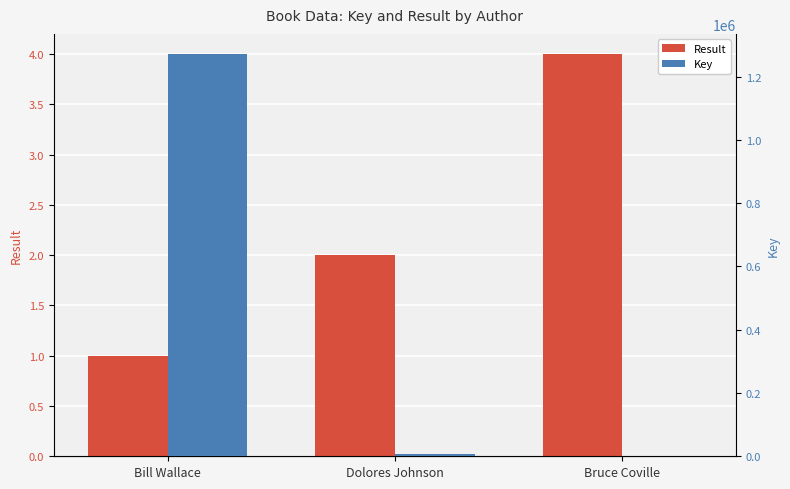

At which label does Key first exceed 6705?

Bill Wallace